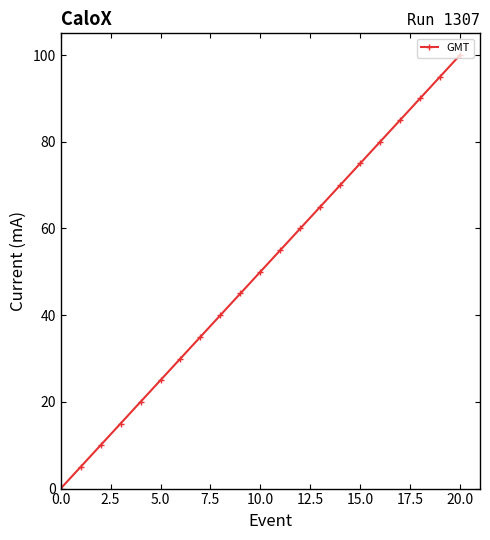

Reading left to right, list all the values displayed in this chart.

0	5	10	15	20	25	30	35	40	45	50	55	60	65	70	75	80	85	90	95	100